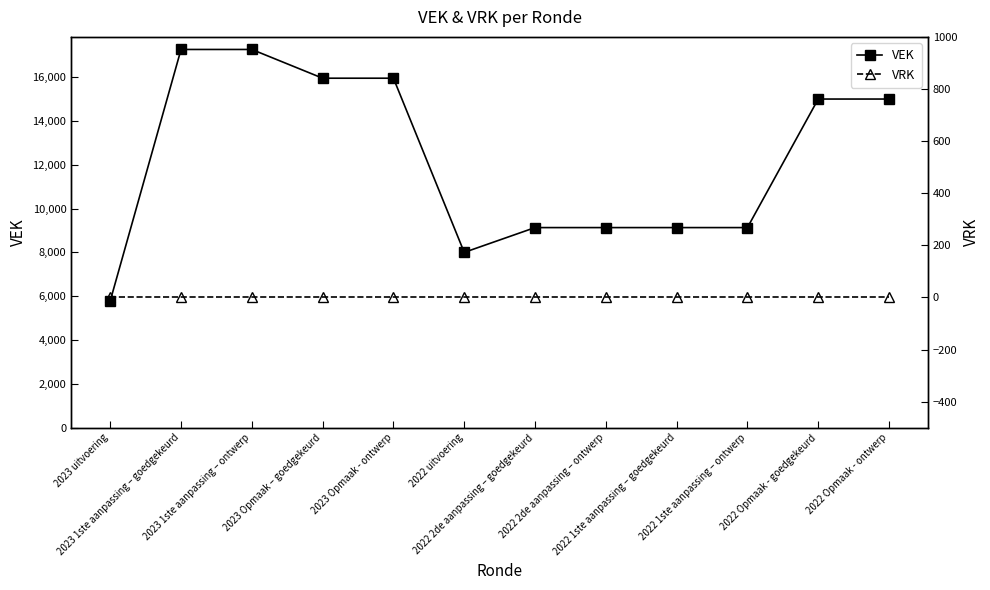

List the series in order of their peak value, lowest first.

VRK, VEK